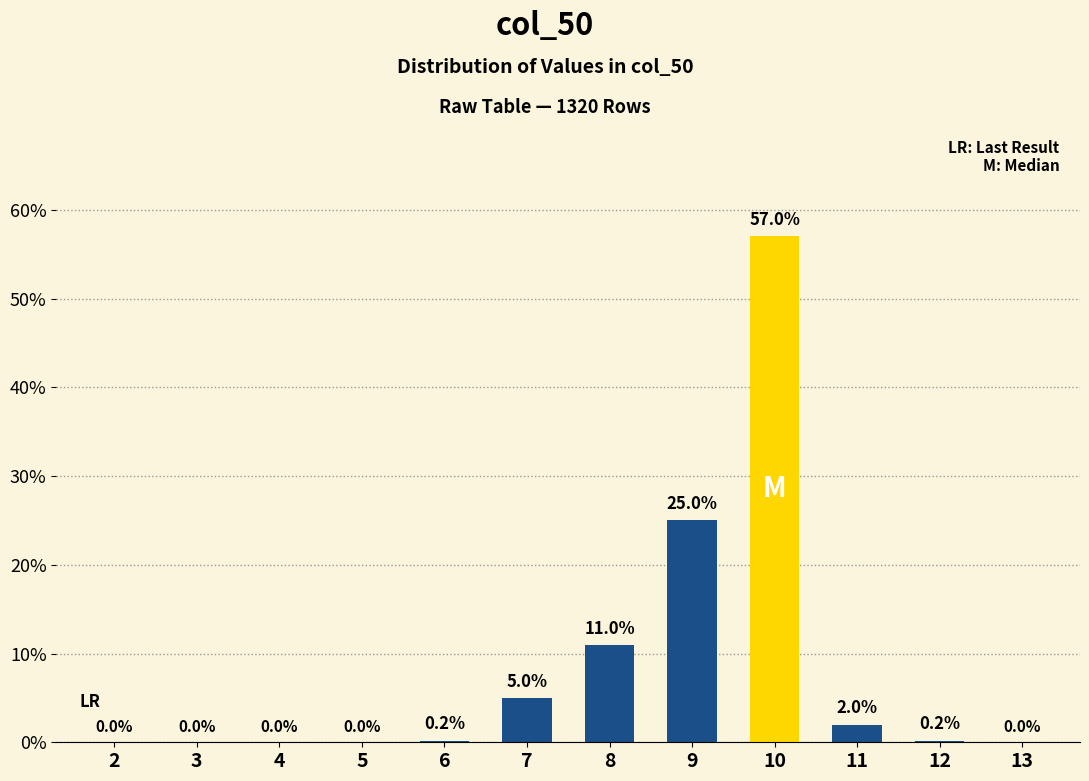

What is the maximum value shown in the chart?

57.0